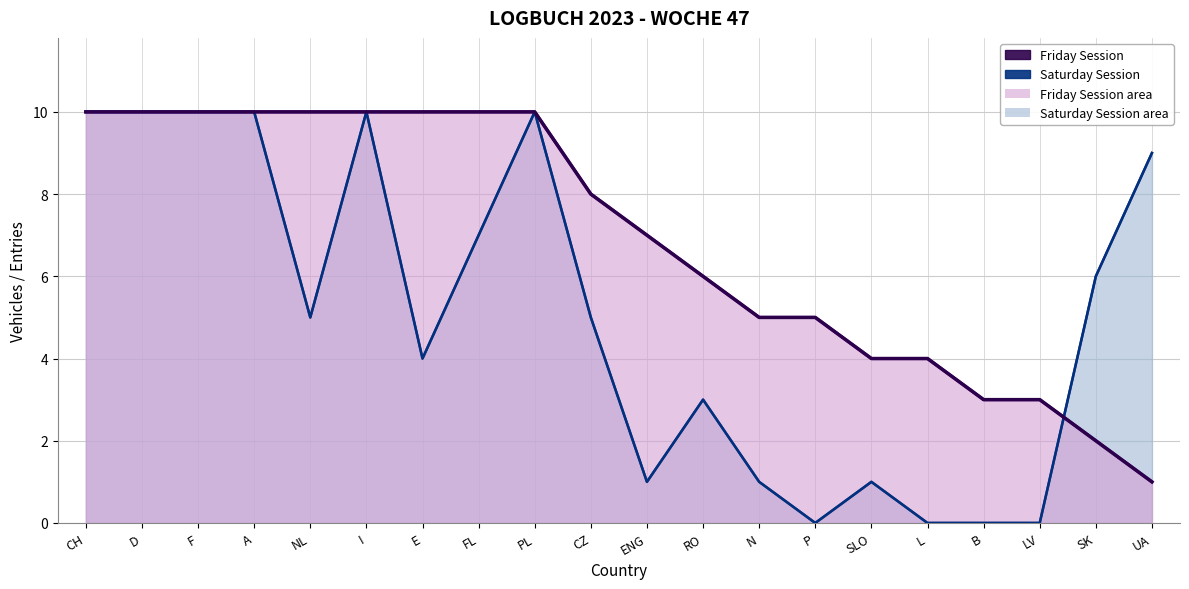

What is the spread (max minus min) of values at UA?

8